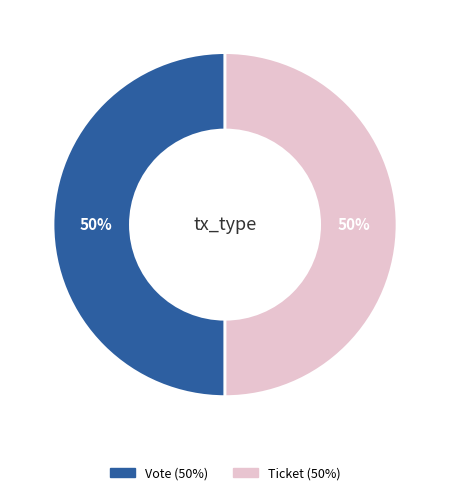

To the nearest percent, what is the difference between the largest and smallest slice percentages?

0%